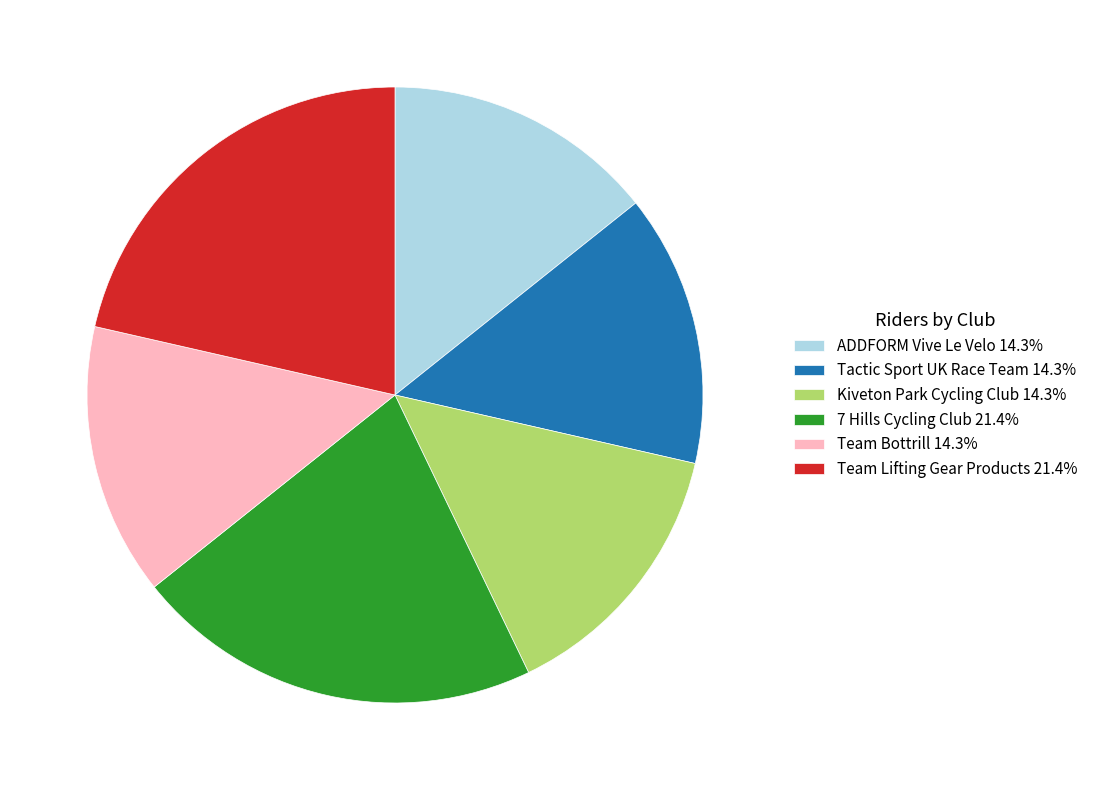

Is the sum of Team Bottrill 14.3% and Team Lifting Gear Products 21.4% greater than half?

No